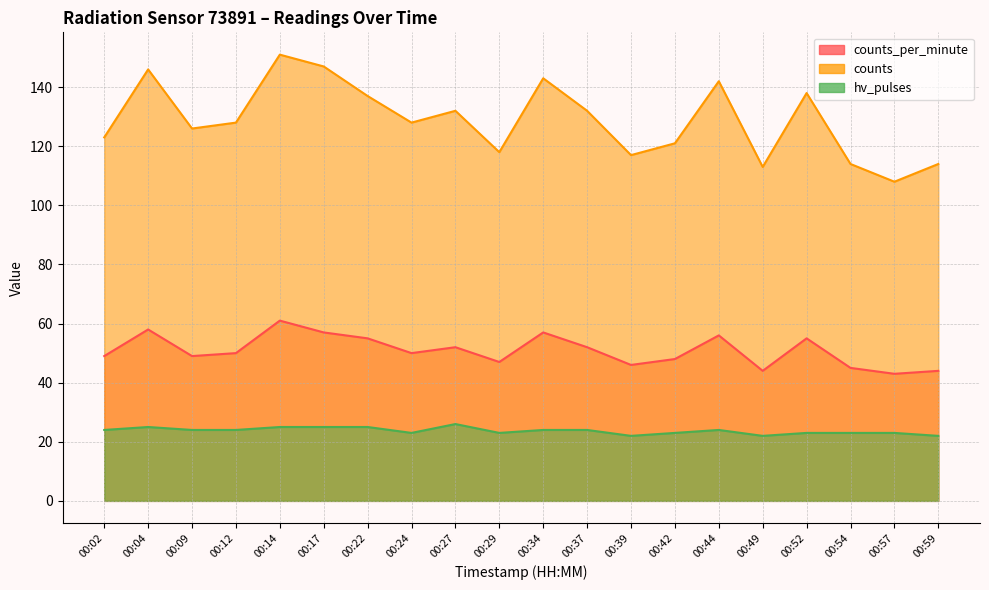

Which series changed the most between 00:22 and 00:27?

counts